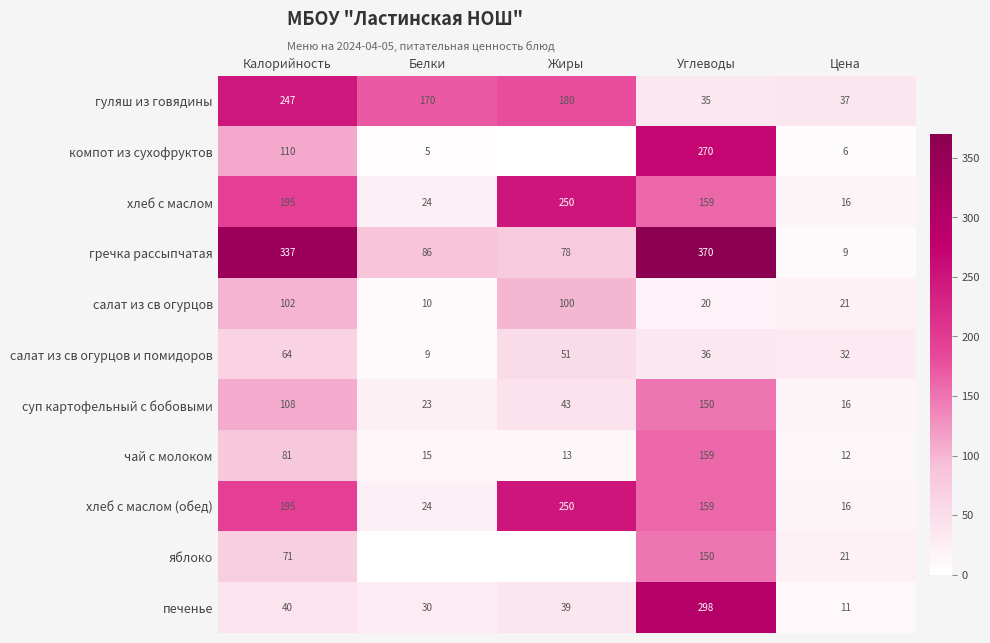

Rank the categories by гречка рассыпчатая value from highest to lowest.

Углеводы, Калорийность, Белки, Жиры, Цена